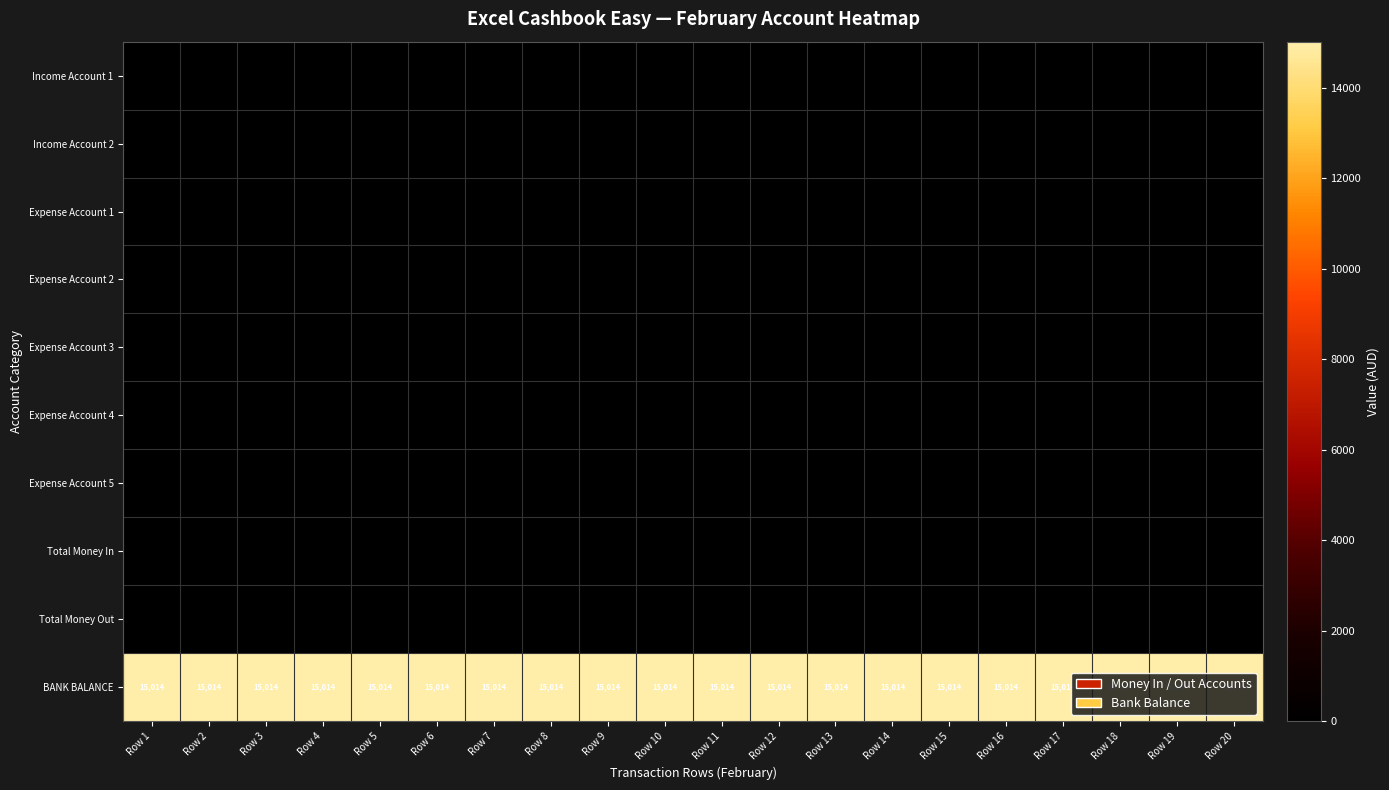

What is the spread (max minus min) of values at Row 14?

15014.5